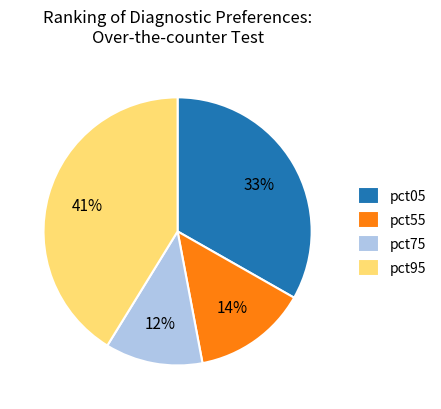

How many slices are in this pie chart?

4